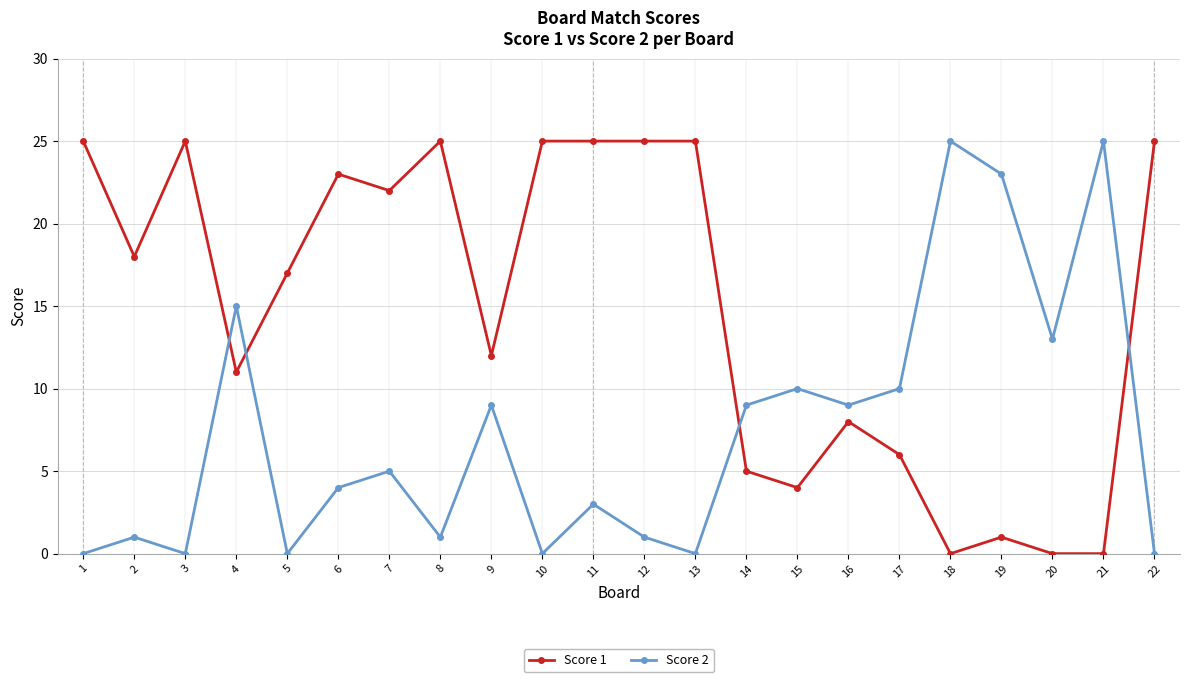

At which category does Score 2 reach its first local peak?

2